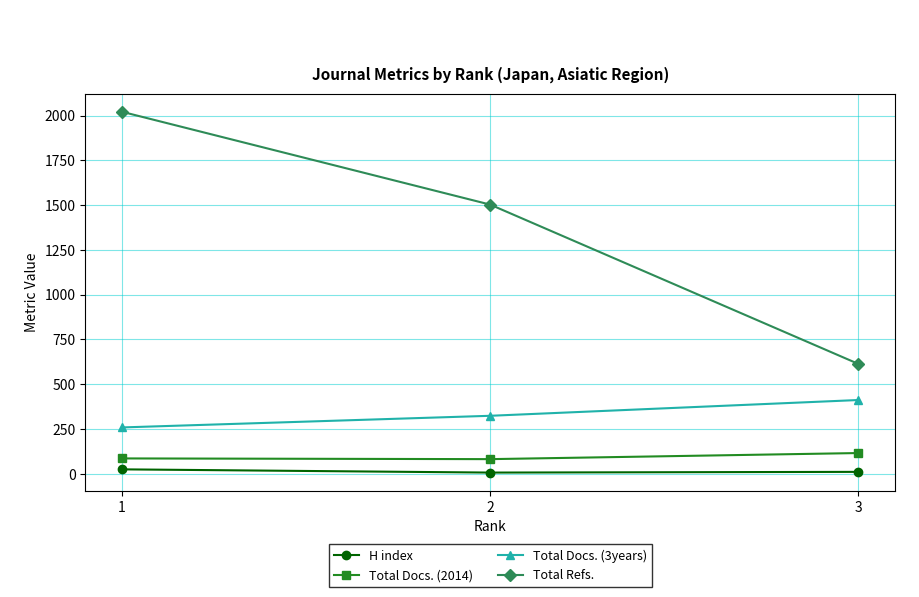

What is the highest value of the Total Docs. (3years) series?

412